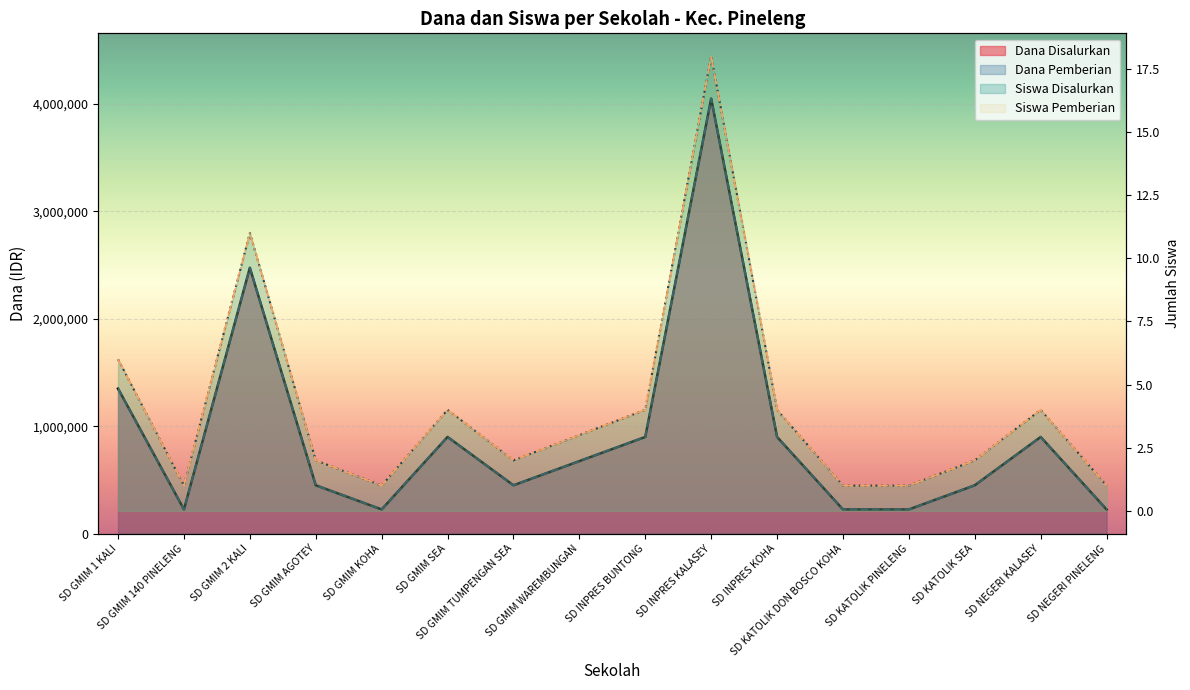

True or false: Dana Disalurkan and Siswa Disalurkan intersect in this chart.

False